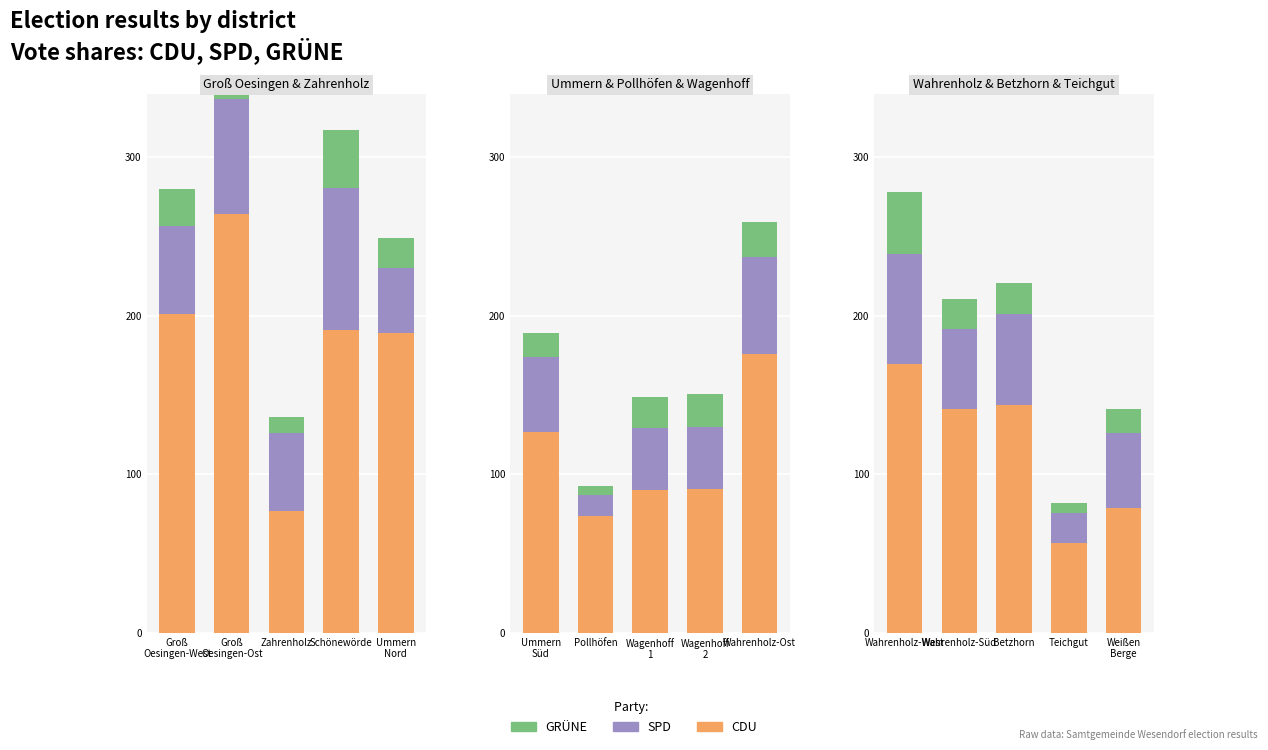

Which has a higher value, Teichgut or Wahrenholz-West?

Wahrenholz-West